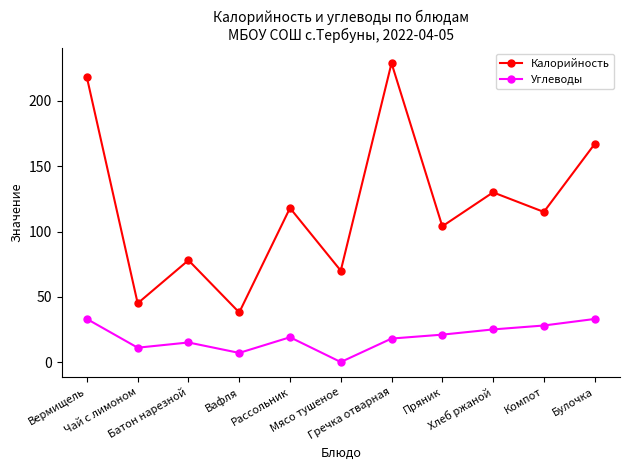

What is the spread (max minus min) of values at Булочка?

134